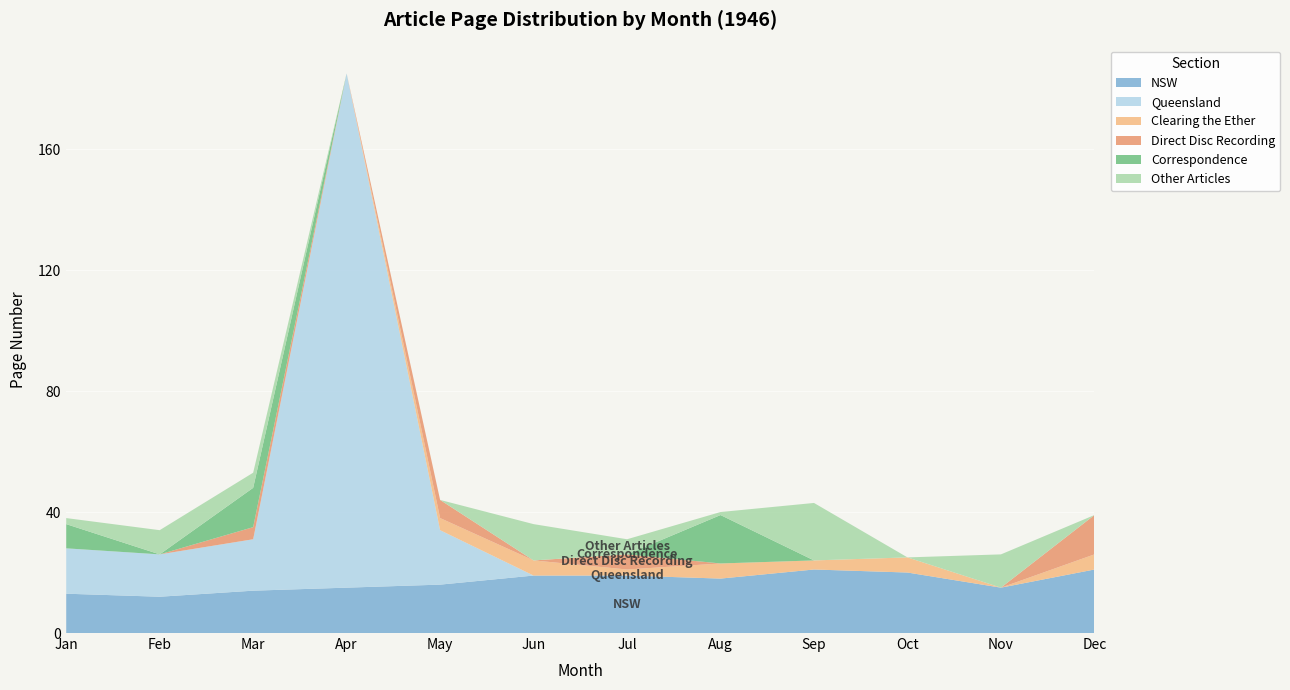

Reading right to left, transcribe all the data shown in this chart.

NSW: 21	15	20	21	18	19	19	16	15	14	12	13
Queensland: 0	0	0	0	0	0	0	18	170	17	14	15
Clearing the Ether: 5	0	5	3	5	2	5	4	0	0	0	0
Direct Disc Recording: 13	0	0	0	0	5	0	6	0	4	0	0
Correspondence: 0	0	0	0	16	0	0	0	0	13	0	8
Other Articles: 0	11	0	19	1	5	12	0	0	5	8	2